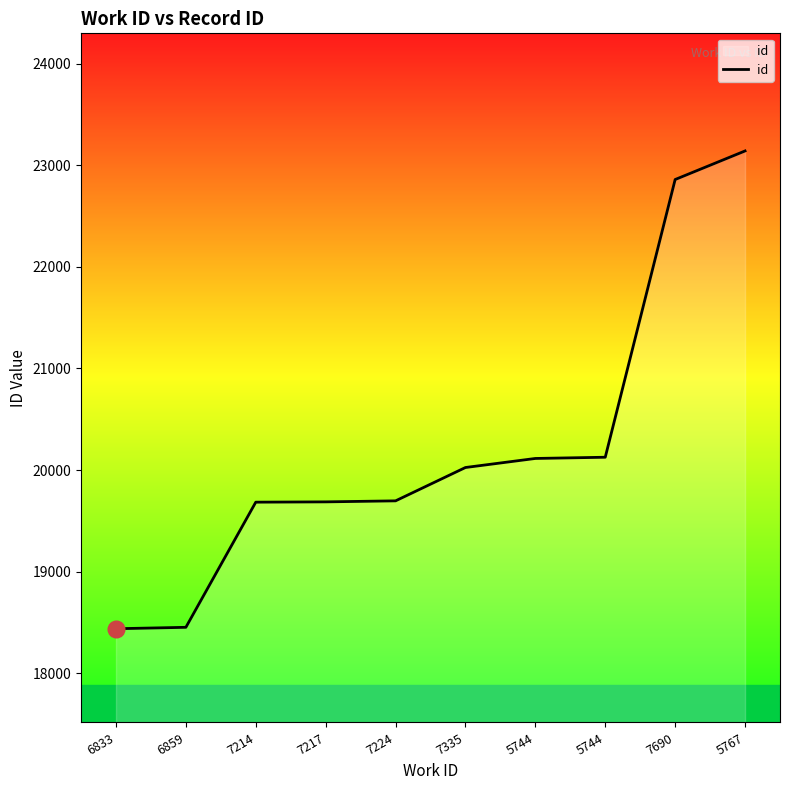

Reading right to left, list all the values displayed in this chart.

23140	22859	20127	20115	20026	19698	19688	19685	18454	18440